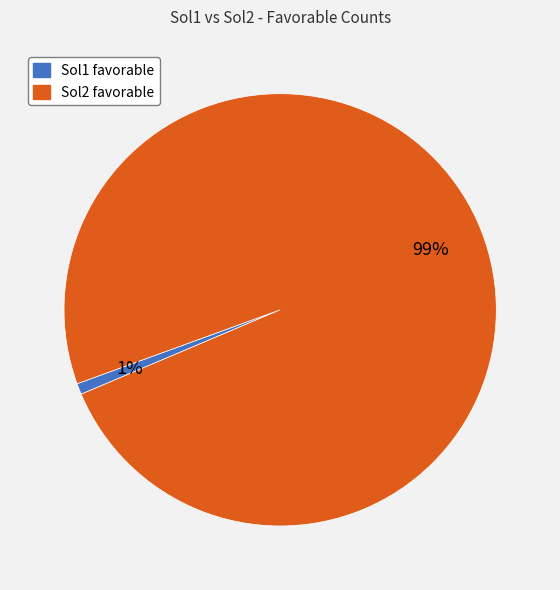

To the nearest percent, what is the average slice percentage?

50%